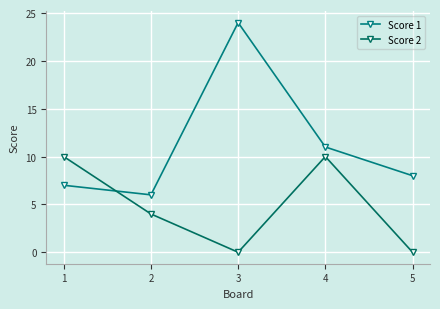

Which series ends up on top after the final intersection of Score 2 and Score 1?

Score 1